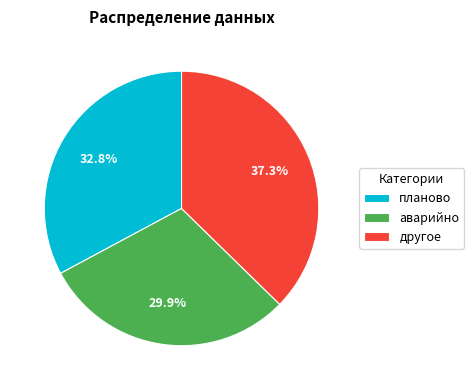

To the nearest percent, what portion does аварийно represent?

30%